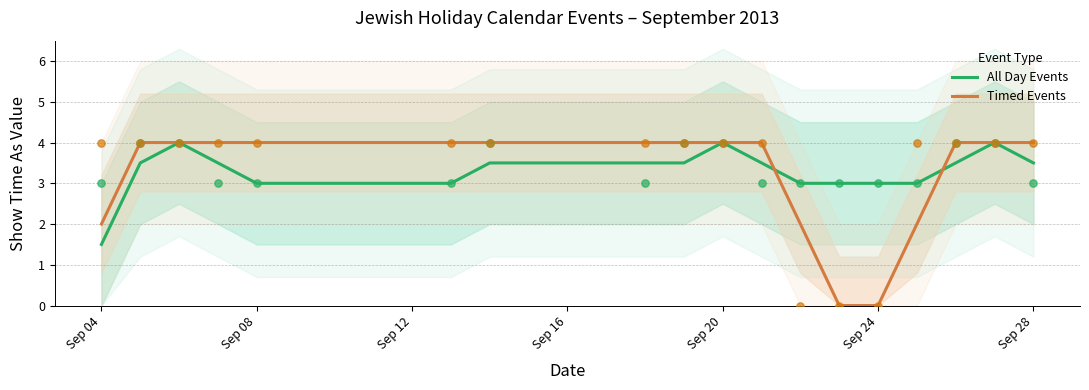

What are all the series names shown in the legend?

All Day Events, Timed Events